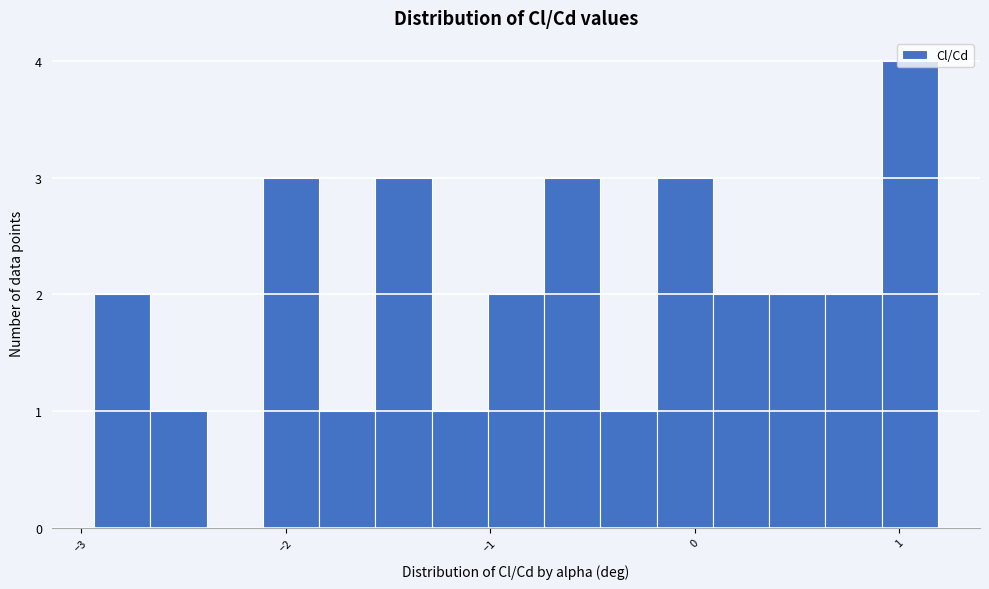

Around what value on the x-axis is the tallest bar? Give the approximate position of its centre, as read against the axis.

1.1